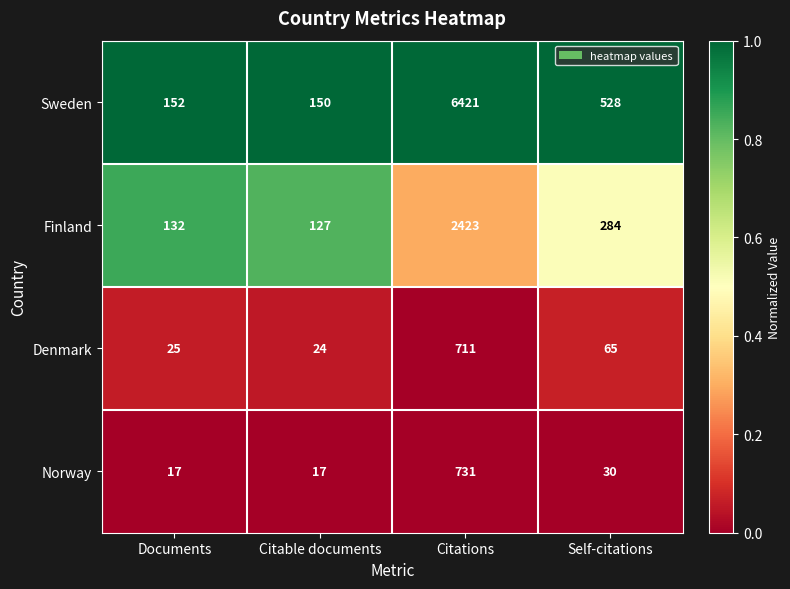

What is the total value across all series at Citations?

10286